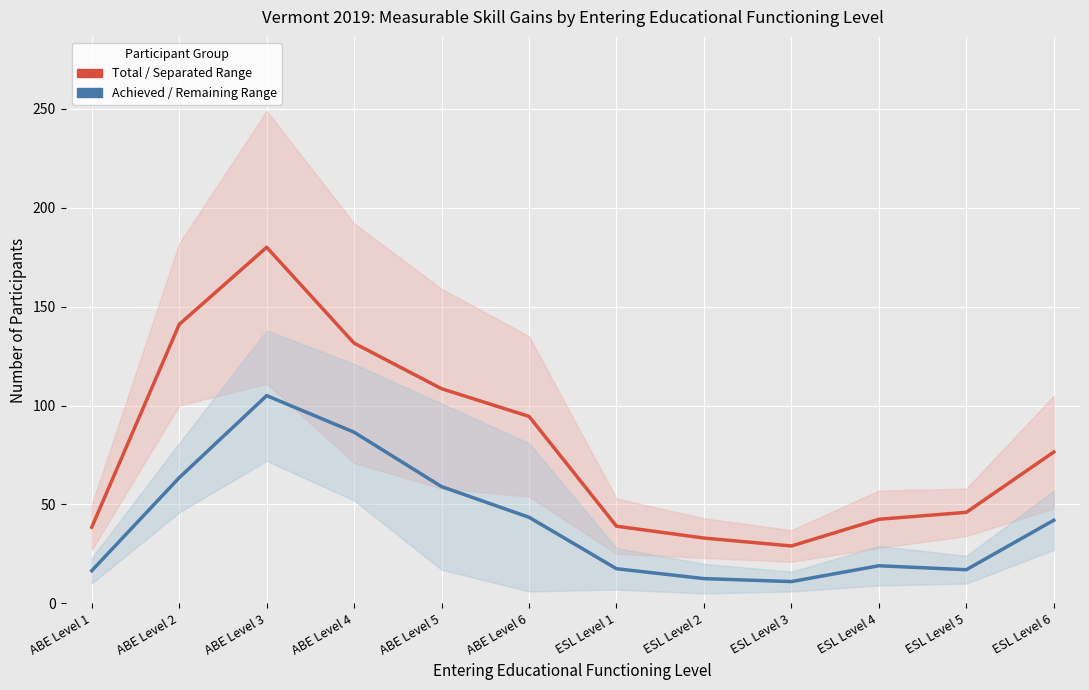

List the series in order of their overall mean, lowest first.

Achieved / Remaining Range, Total / Separated Range